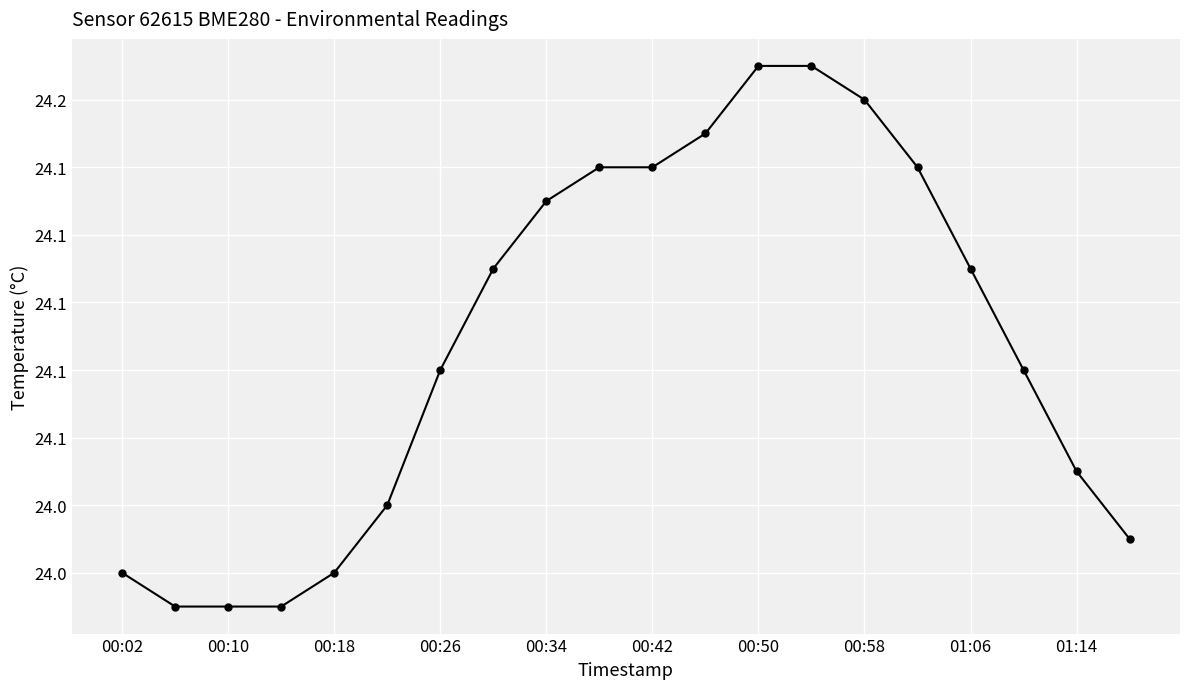

What is the value of the 8th point from the left?

24.1